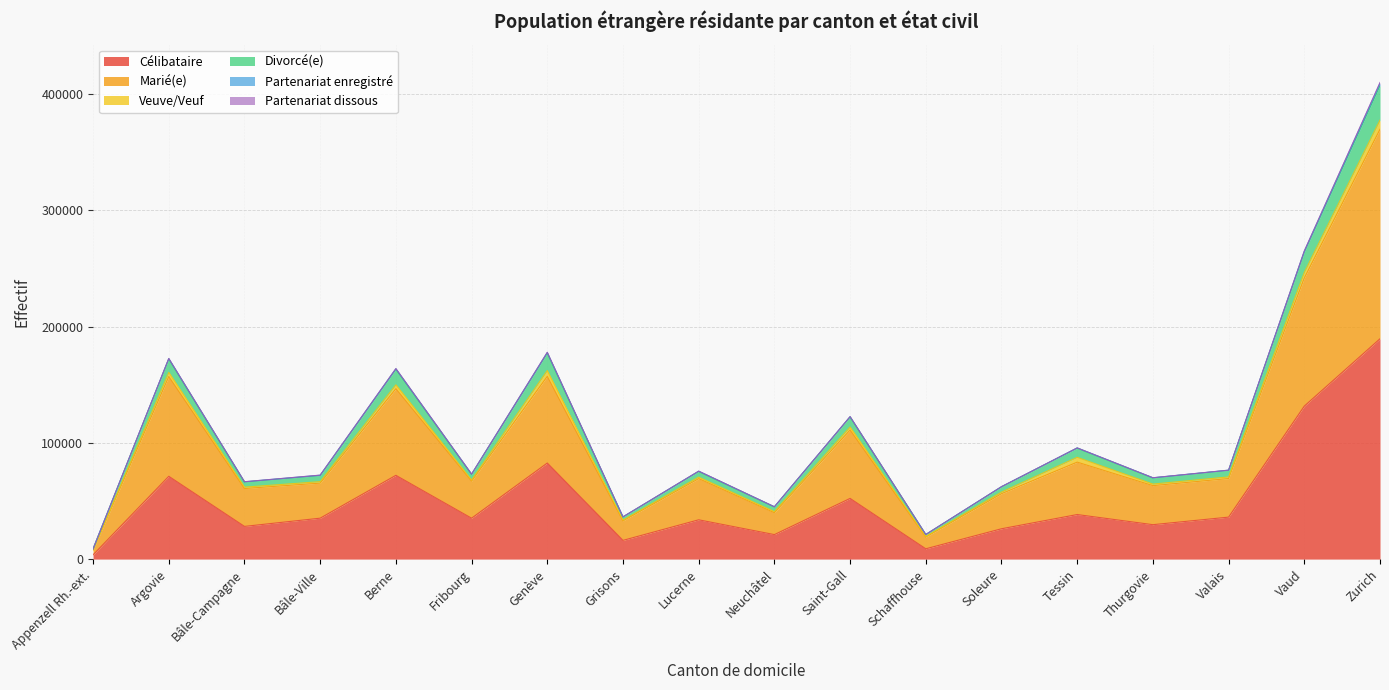

Which category has the highest value in the Célibataire series?

Zurich